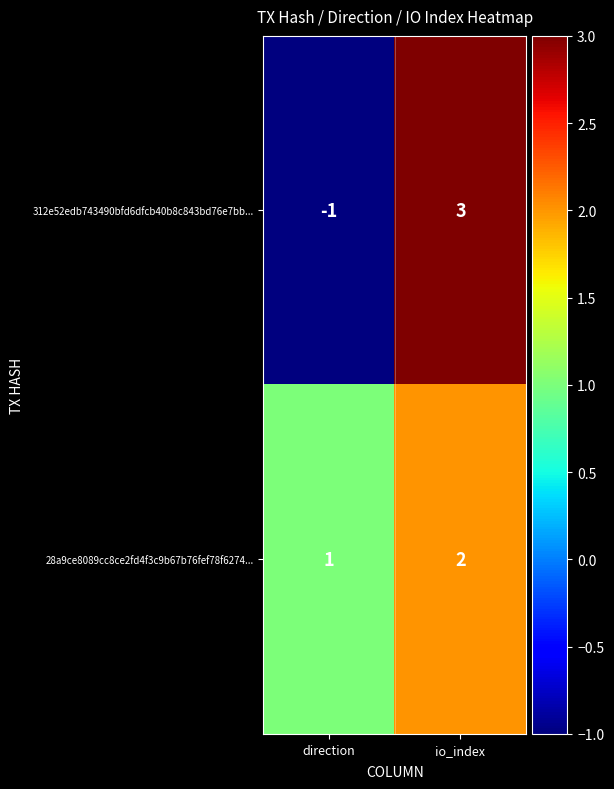

Rank the series at io_index from highest to lowest value.

312e52edb743490bfd6dfcb40b8c843bd76e7bb..., 28a9ce8089cc8ce2fd4f3c9b67b76fef78f6274...